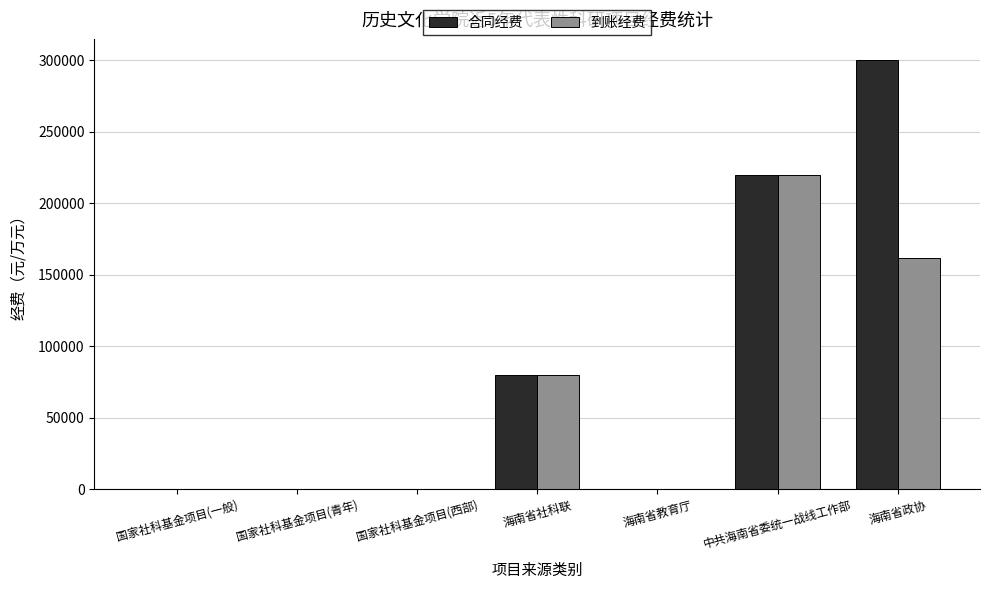

Between 国家社科基金项目(青年) and 中共海南省委统一战线工作部, which series saw the biggest shift?

到账经费